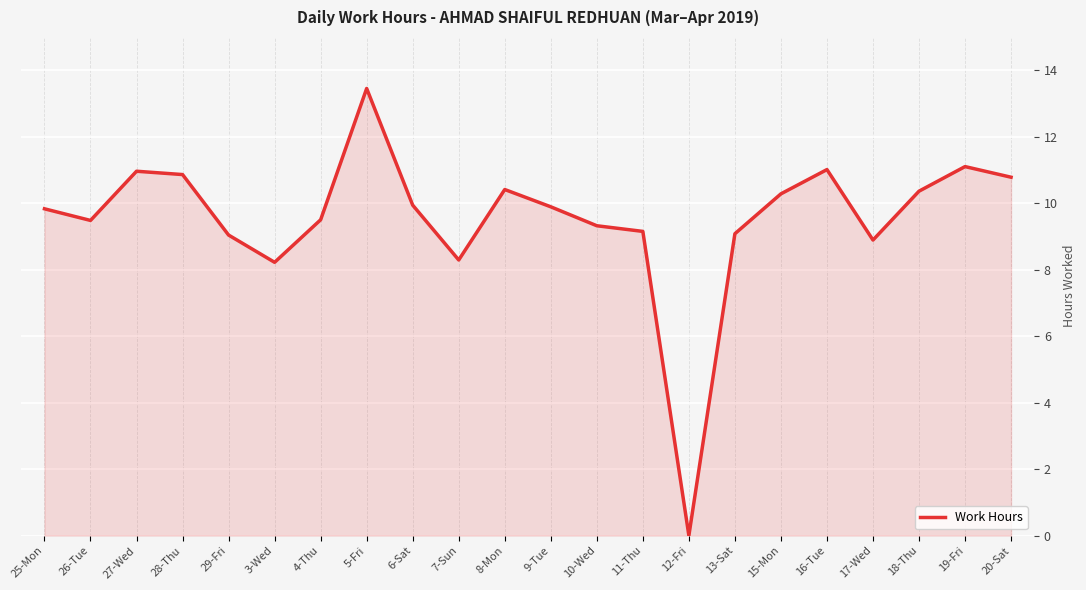

Is it true that the value at 16-Tue is 19.4?

False